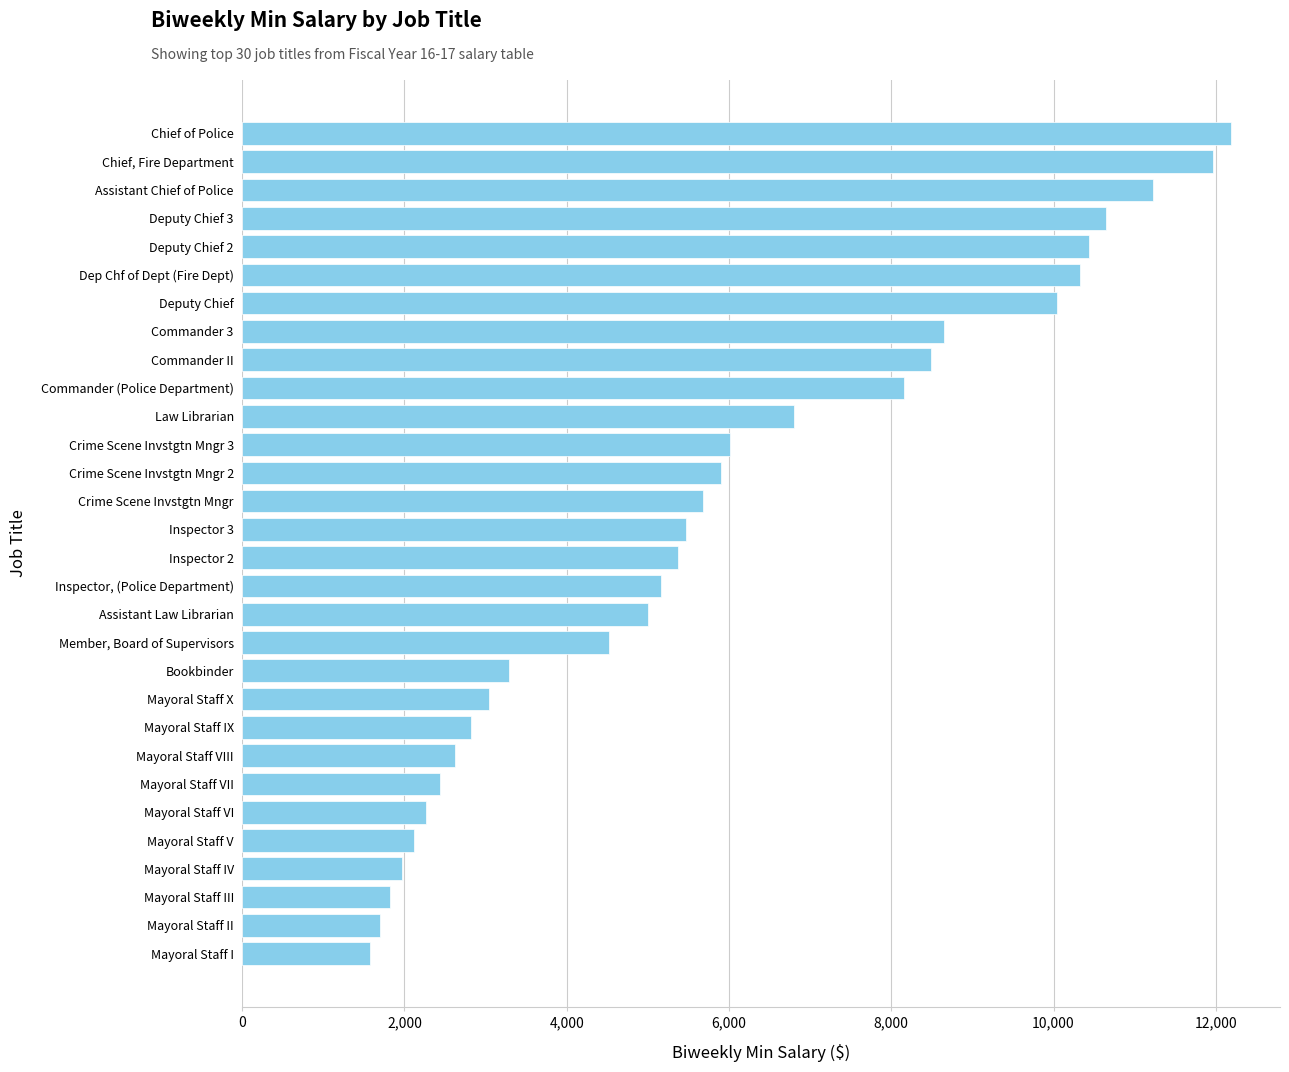

Reading bottom to top, extract all data points from this chart.

1580.0	1698.0	1827.0	1965.0	2115.0	2264.0	2435.0	2621.0	2819.0	3047.0	3293.0	4519.0	5000.0	5161.0	5369.0	5467.0	5677.0	5906.0	6014.0	6807.7	8160.0	8486.0	8651.0	10041.0	10331.0	10439.0	10644.0	11230.0	11969.0	12182.0